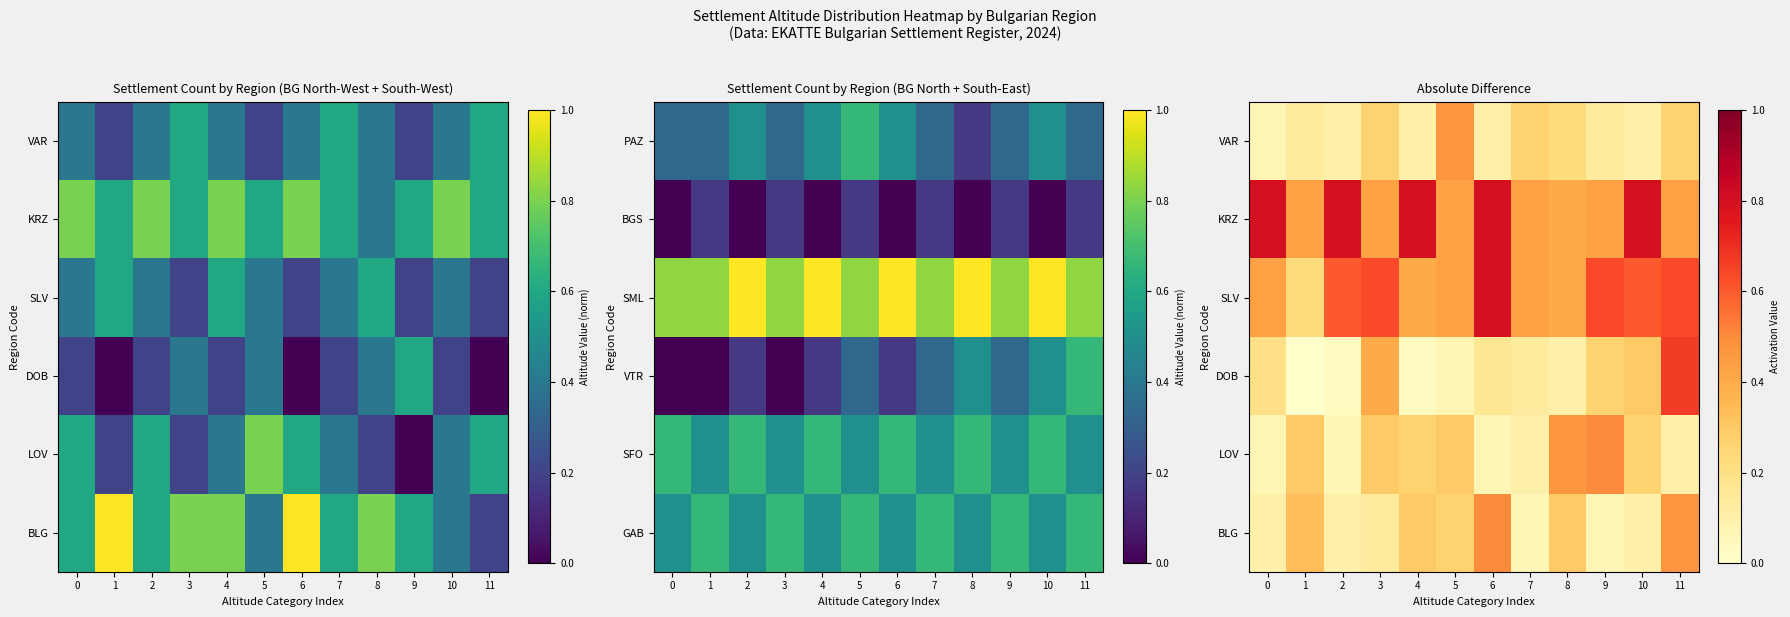

At which category is the sum across all series the highest?

11